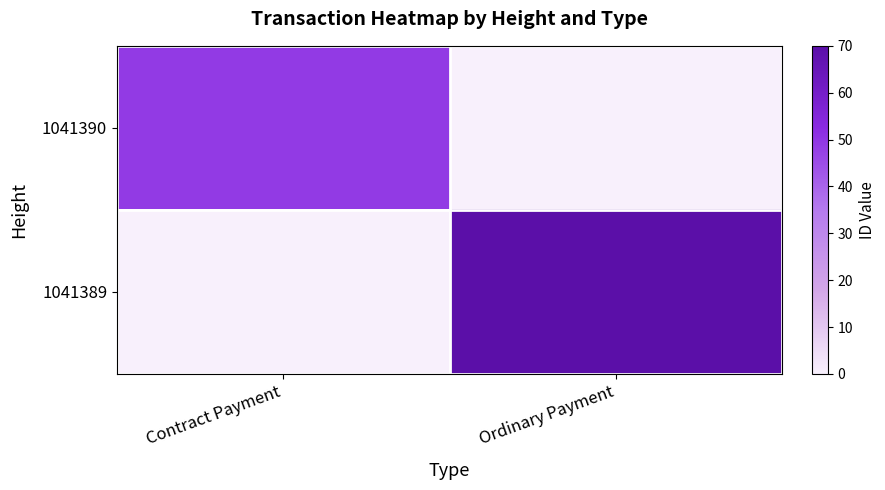

Which category has the highest value across all series?

Ordinary Payment